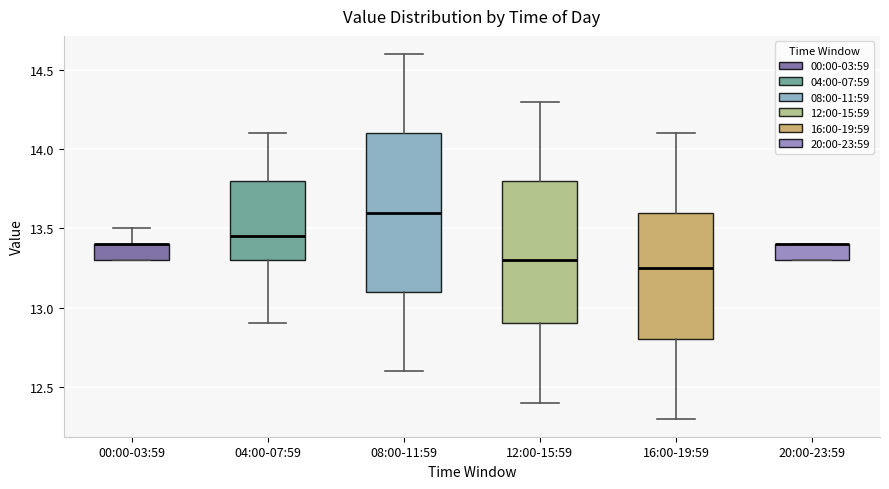

Where is the lower edge of the box for 20:00-23:59 on the y-axis? The values are not printed on the chart, so give them approximately, as read against the axis.

13.30